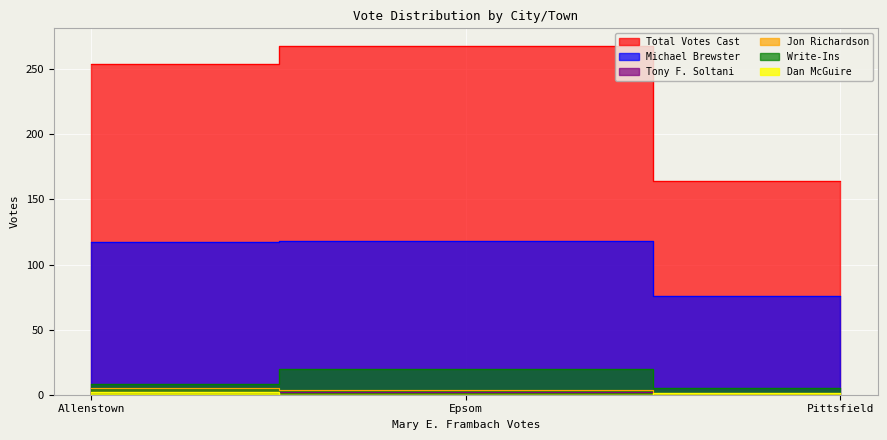

Where does the Dan McGuire series first go above 1?

Allenstown